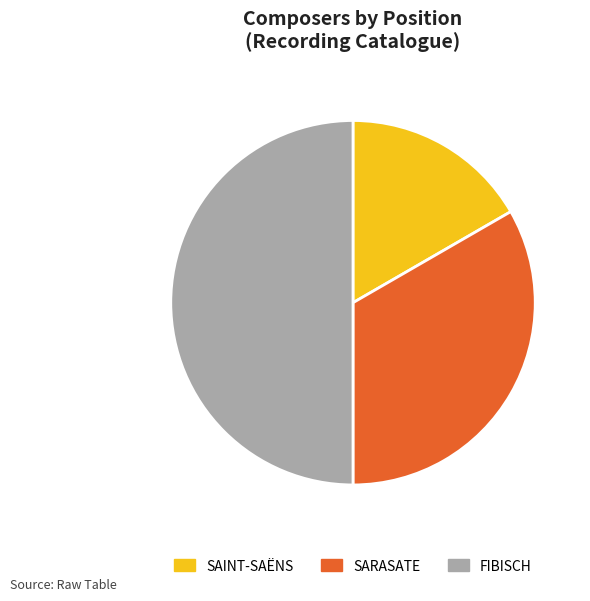

Combined, do FIBISCH and SAINT-SAËNS account for over 50%?

Yes